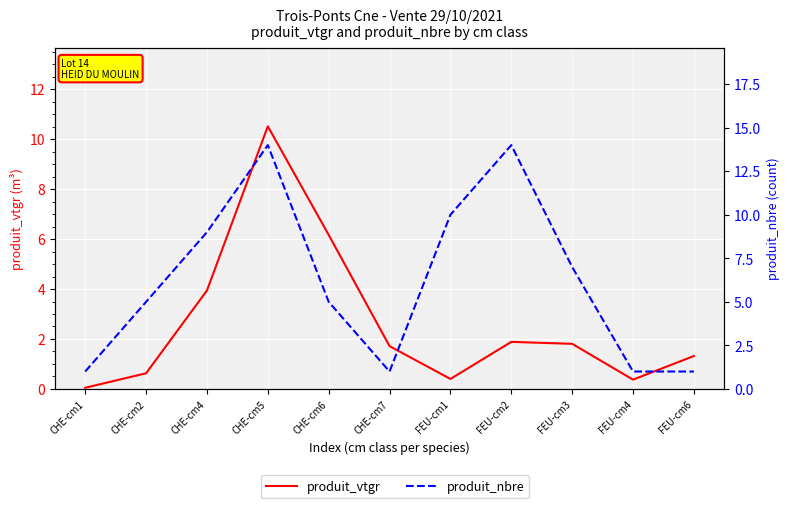

Is it true that produit_vtgr equals 0.4 at FEU-cm3?

False